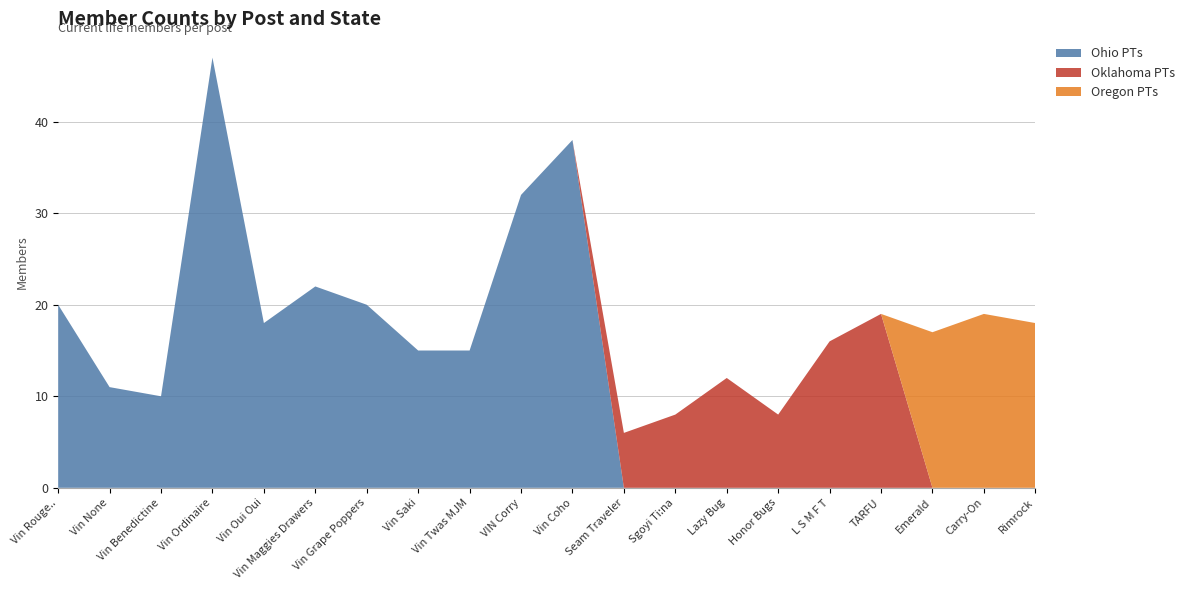

Reading left to right, list all the values displayed in this chart.

Ohio PTs: 20	11	10	47	18	22	20	15	15	32	38	0	0	0	0	0	0	0	0	0
Oklahoma PTs: 0	0	0	0	0	0	0	0	0	0	0	6	8	12	8	16	19	0	0	0
Oregon PTs: 0	0	0	0	0	0	0	0	0	0	0	0	0	0	0	0	0	17	19	18